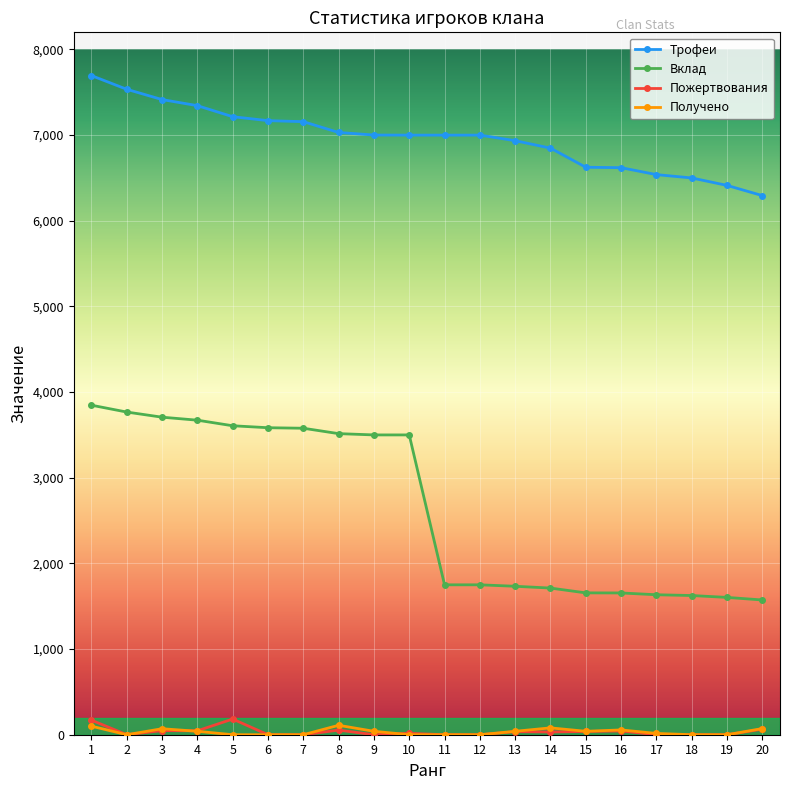

Where does the Получено series first go above 40?

1